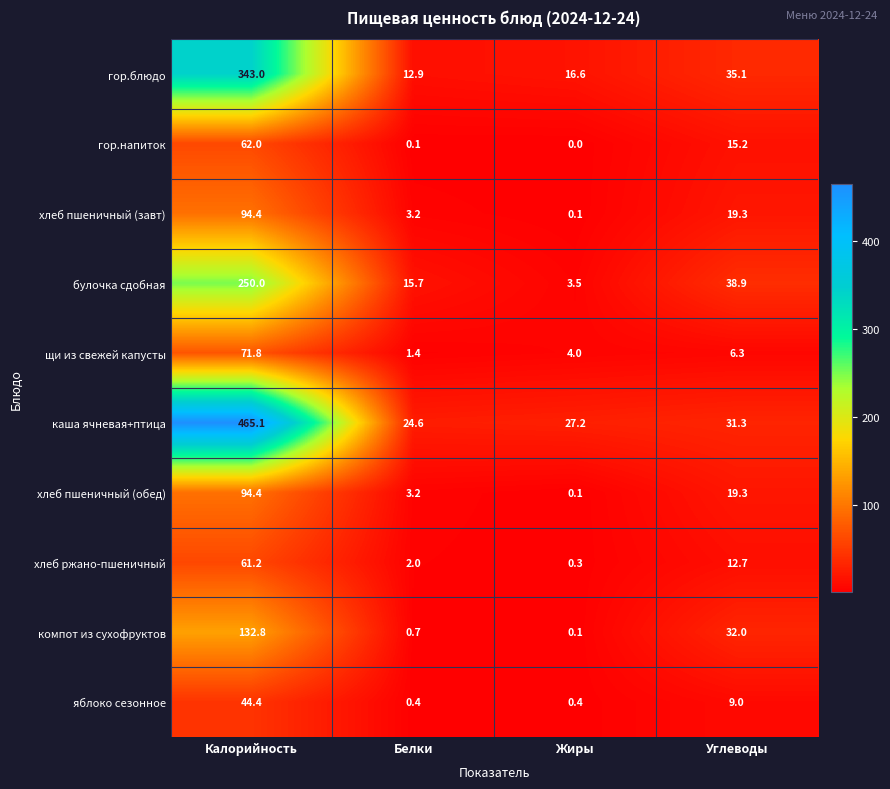

Which series has the largest range (max minus min)?

каша ячневая+птица